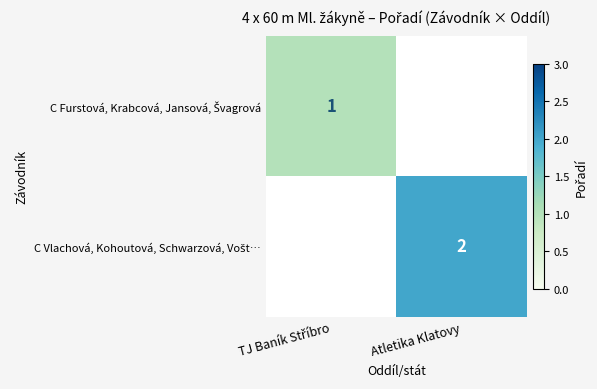

Rank the categories by C Furstová, Krabcová, Jansová, Švagrová value from lowest to highest.

TJ Baník Stříbro, Atletika Klatovy